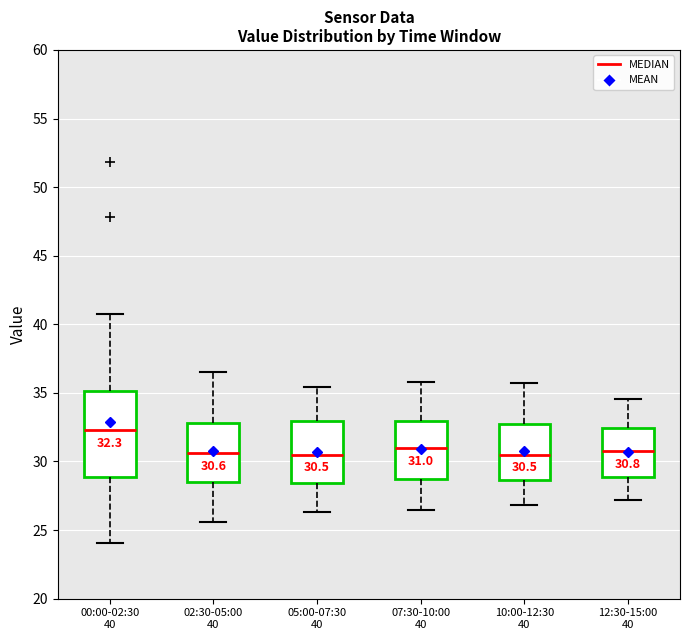

Comparing the boxes themselves (not the whiskers), which one is the tallest?

00:00-02:30 40